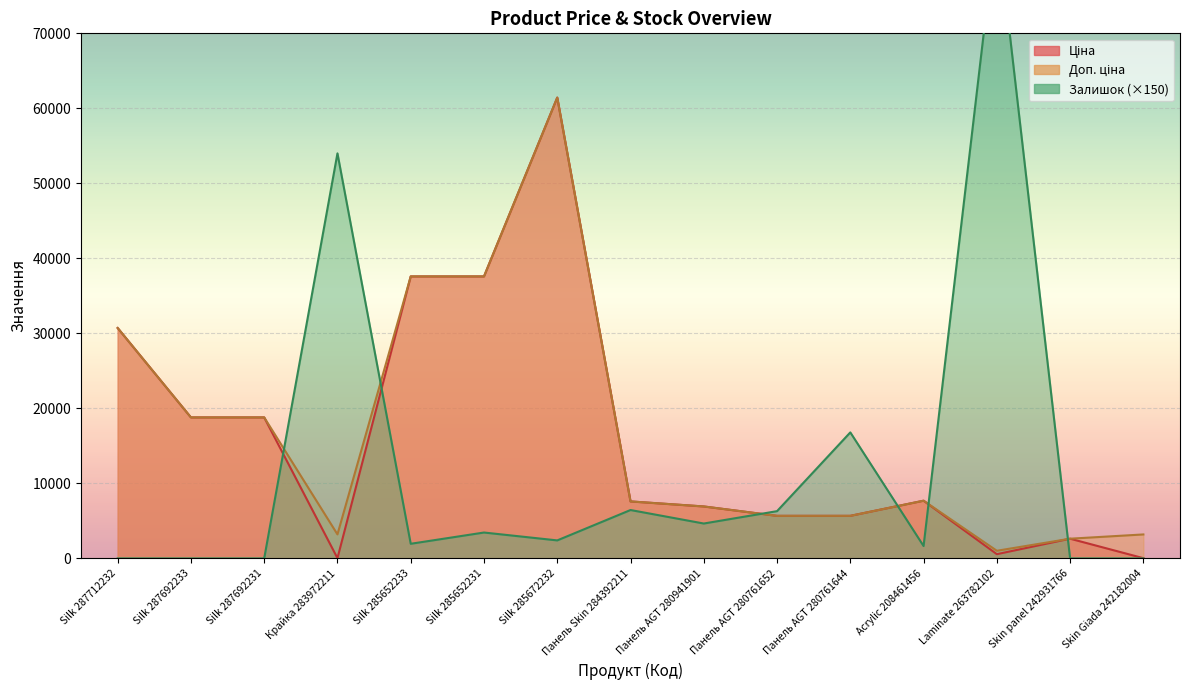

How many interior local valleys does the Доп. ціна series have?

2